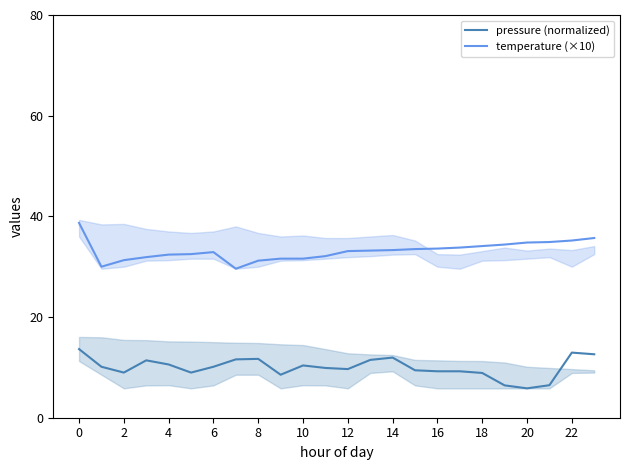

What is the label of the 4th point from the right?

20